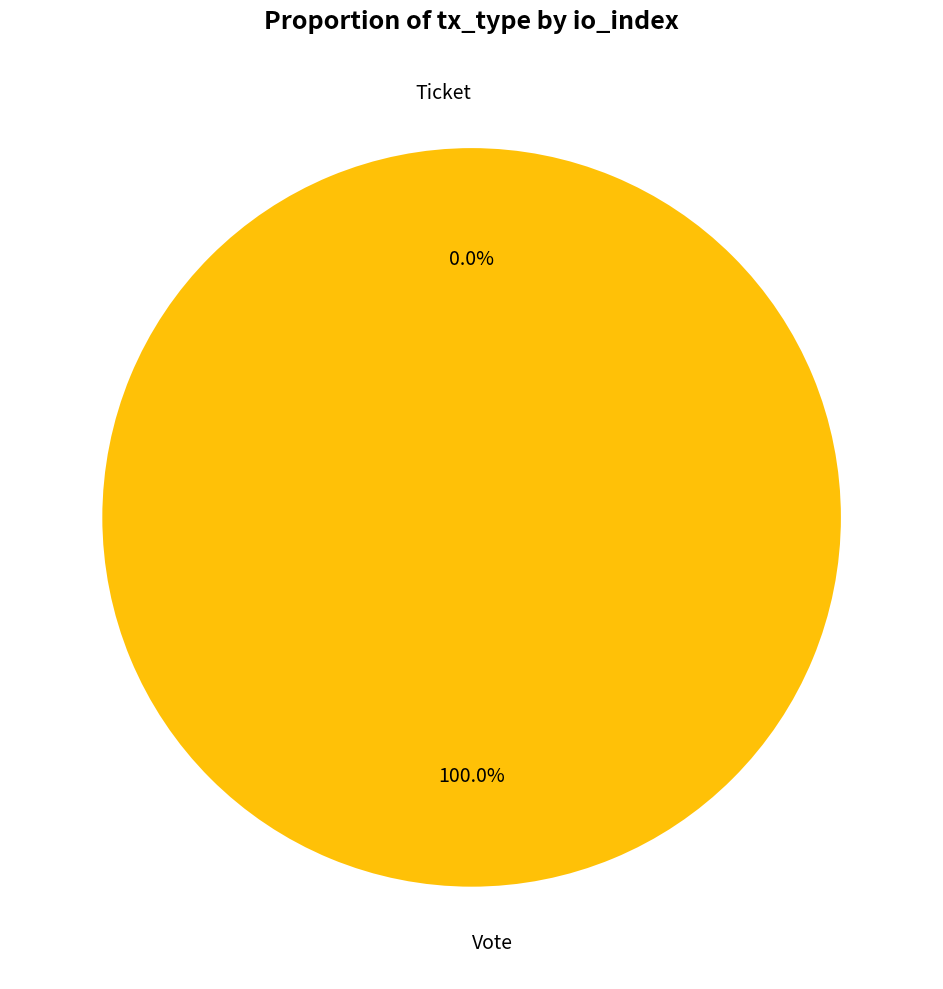

To the nearest percent, what is the combined percentage of Ticket and Vote?

100%